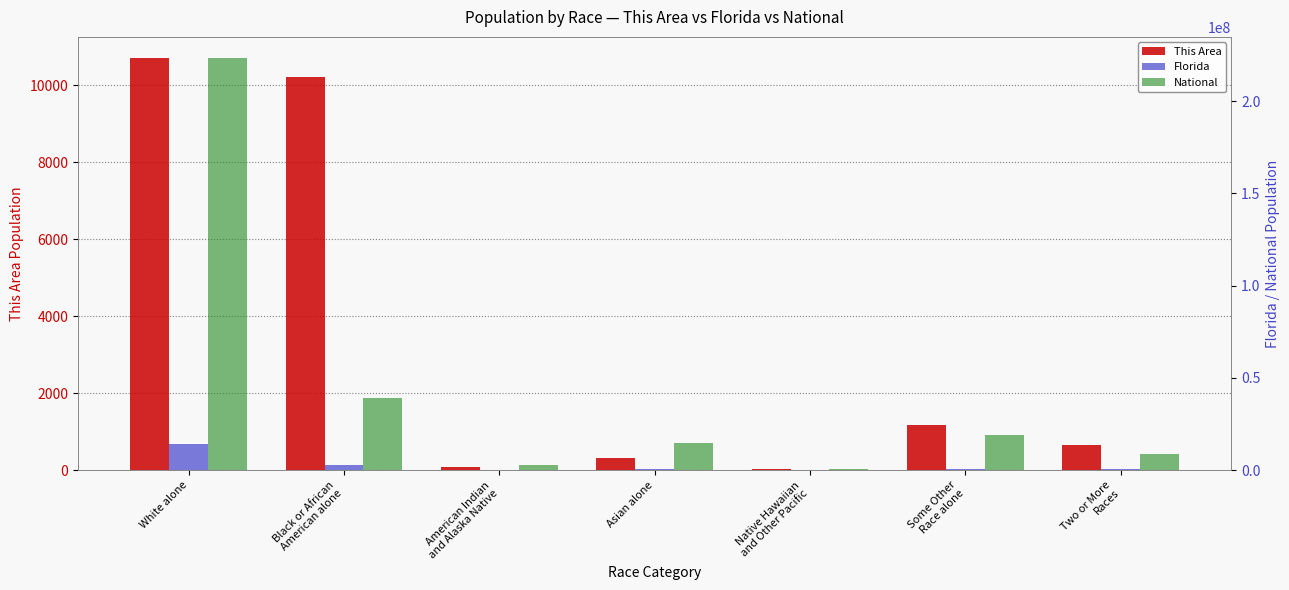

At which label does National reach its minimum?

Native Hawaiian
and Other Pacific